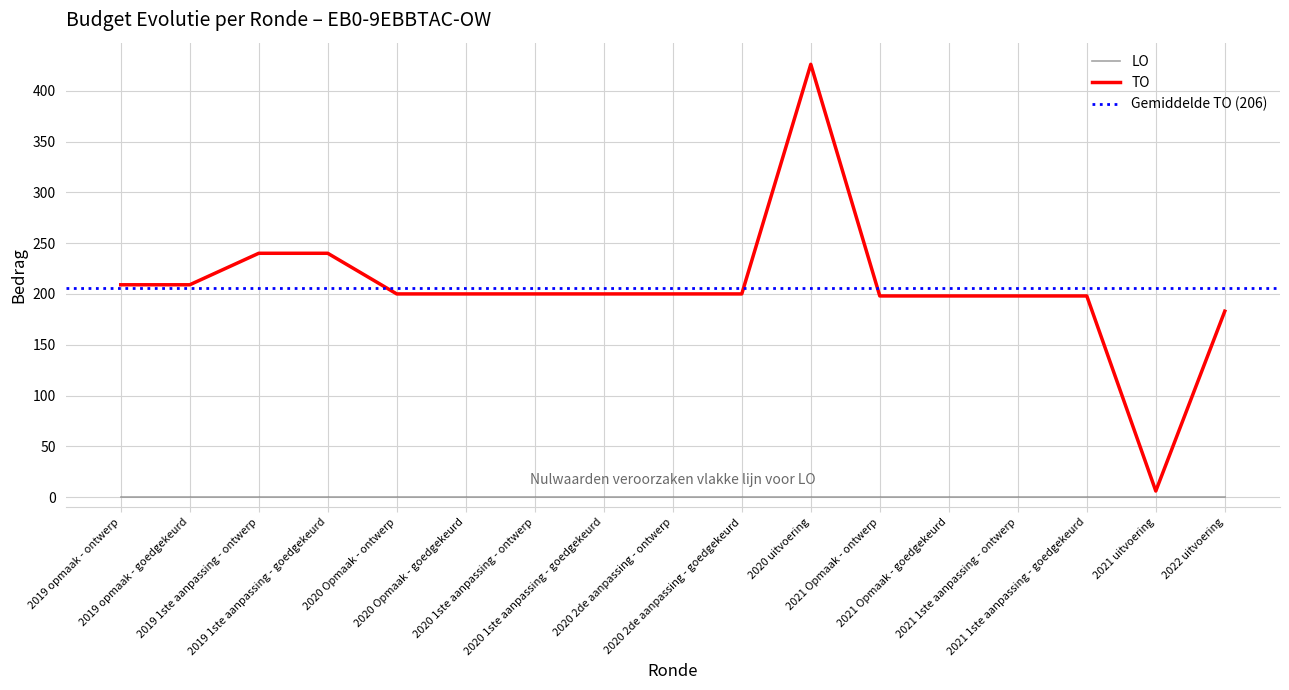

Which has a higher value, 2020 1ste aanpassing - ontwerp or 2022 uitvoering?

2020 1ste aanpassing - ontwerp